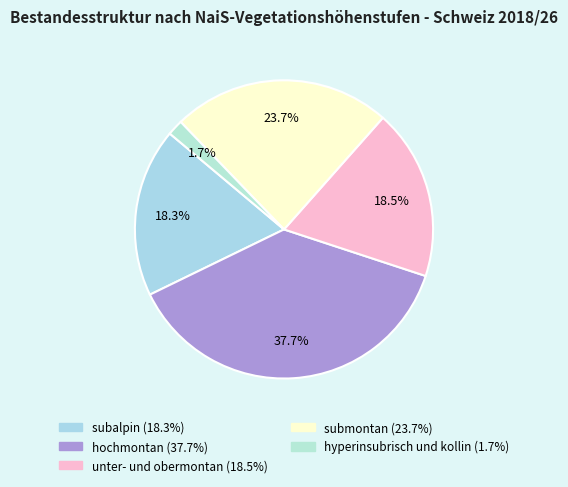

True or false: subalpin accounts for 32% of the total.

False